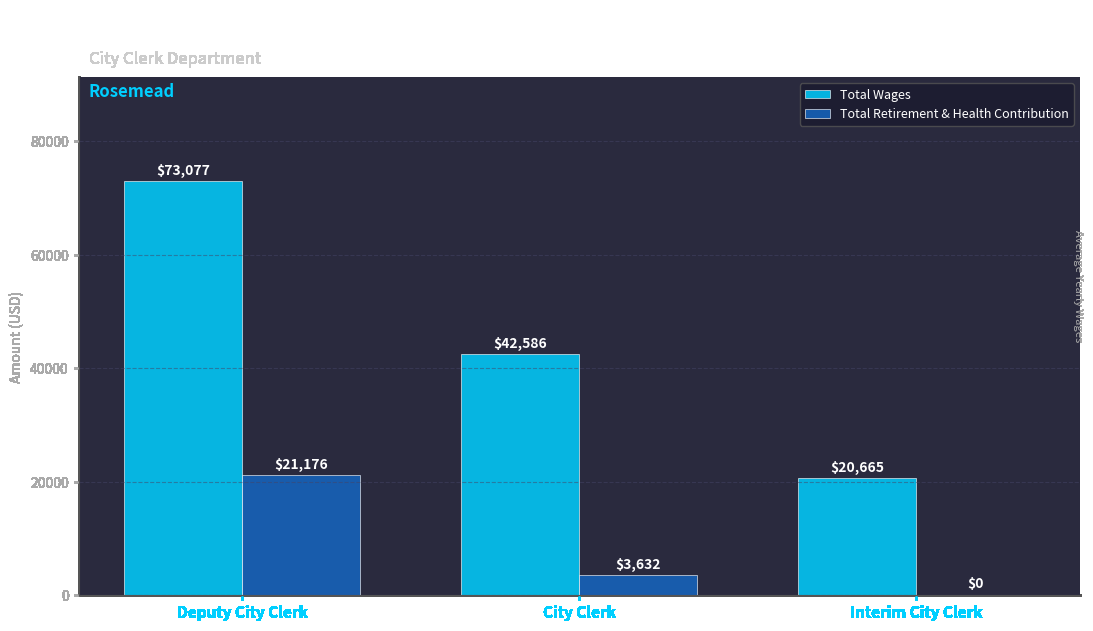

Is the value of Total Wages at Deputy City Clerk greater than the value of Total Retirement & Health Contribution at City Clerk?

Yes